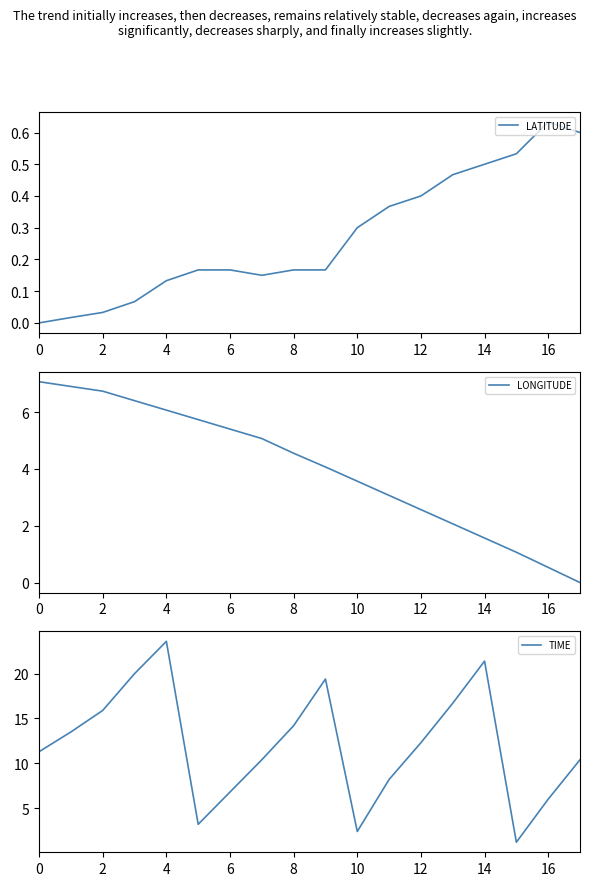

The value of LATITUDE at 8 is 0.1. True or false?

False